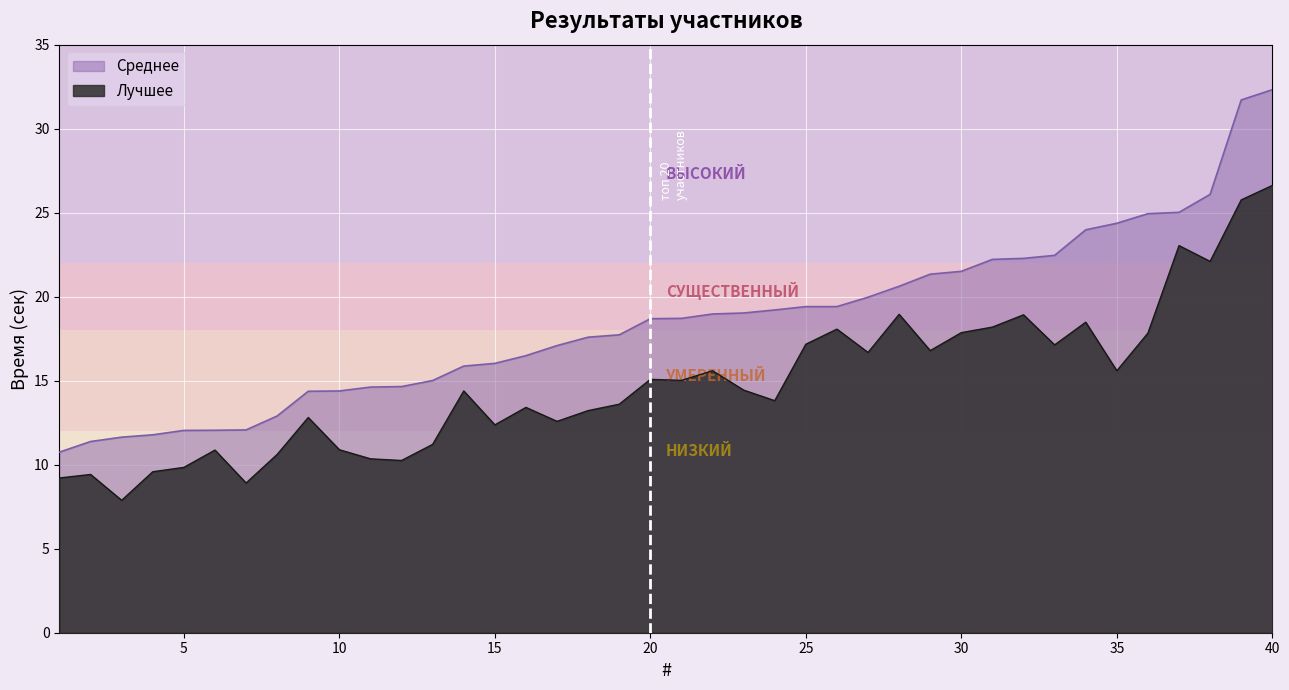

Reading left to right, what are all the values shown in this chart?

Лучшее: 9.2	9.4	7.9	9.6	9.8	10.9	8.9	10.6	12.8	10.9	10.3	10.2	11.2	14.4	12.4	13.4	12.6	13.2	13.6	15.1	15.0	15.6	14.4	13.8	17.2	18.1	16.7	18.9	16.8	17.9	18.2	18.9	17.1	18.5	15.6	17.8	23.0	22.1	25.8	26.6
Среднее: 10.8	11.4	11.6	11.8	12.0	12.1	12.1	12.9	14.4	14.4	14.6	14.7	15.0	15.9	16.0	16.5	17.1	17.6	17.7	18.7	18.7	19.0	19.0	19.2	19.4	19.4	20.0	20.6	21.3	21.5	22.2	22.3	22.5	24.0	24.4	24.9	25.0	26.1	31.7	32.3